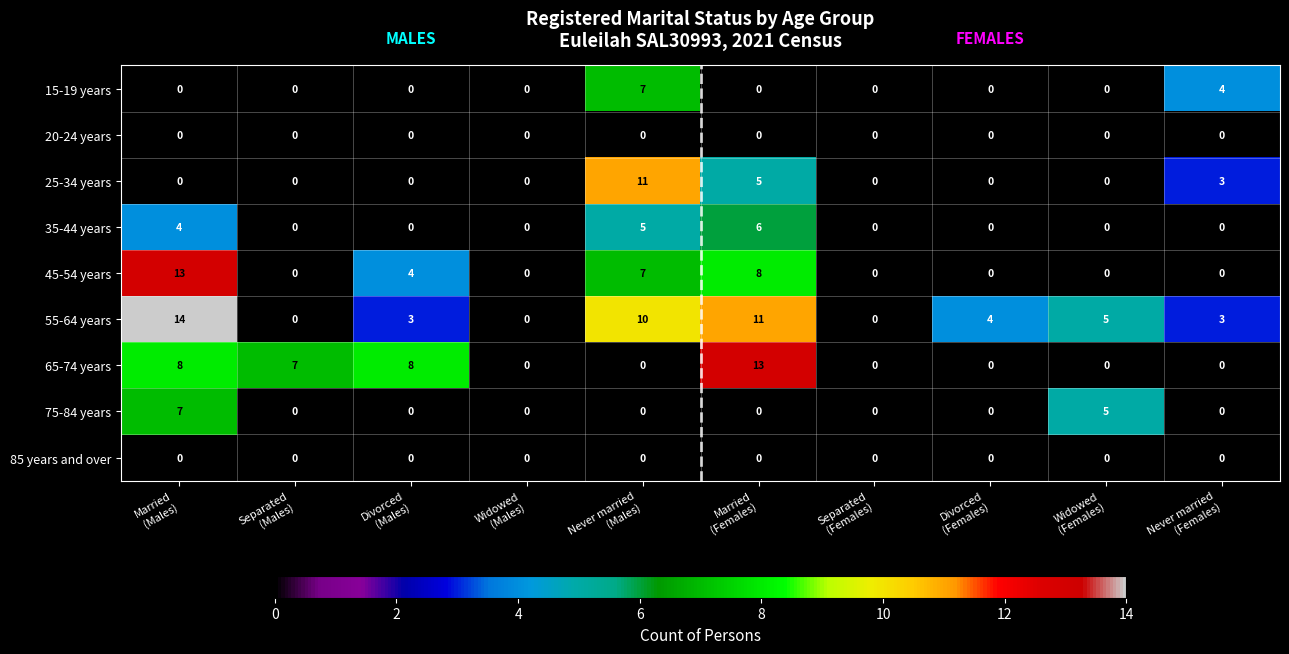

At which category is the sum across all series the highest?

Married
(Males)